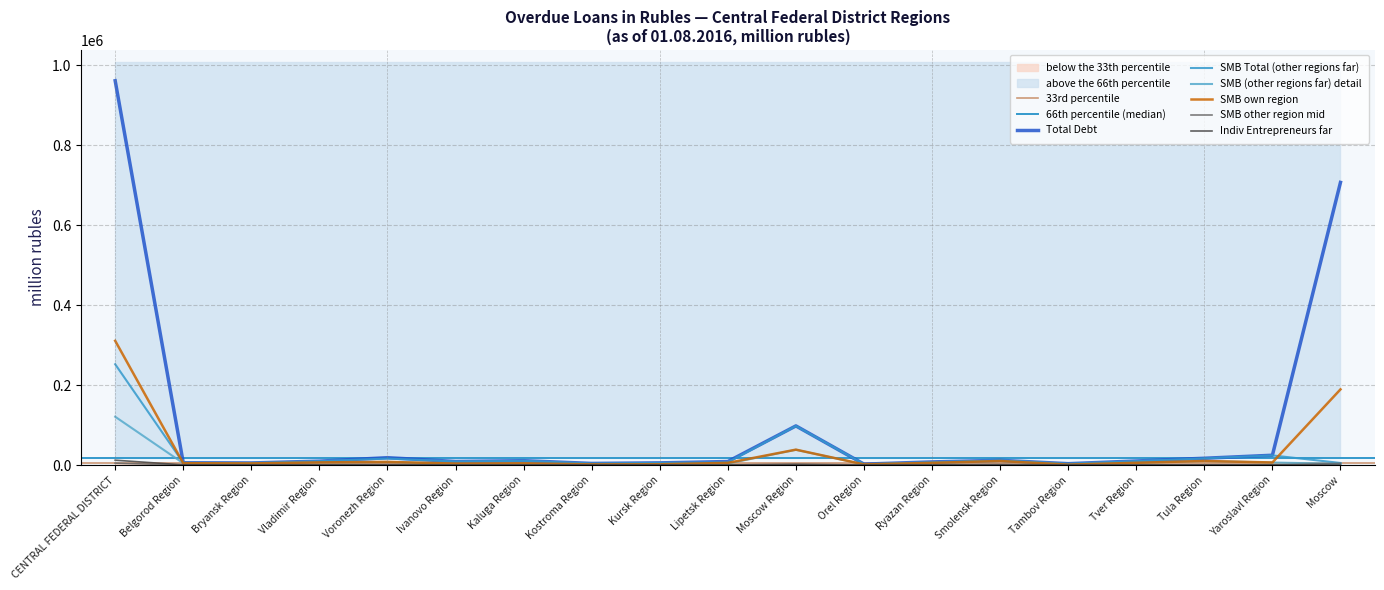

Rank the categories by Total Debt value from highest to lowest.

CENTRAL FEDERAL DISTRICT, Moscow, Moscow Region, Yaroslavl Region, Voronezh Region, Tula Region, Smolensk Region, Kaluga Region, Tver Region, Vladimir Region, Ivanovo Region, Lipetsk Region, Ryazan Region, Belgorod Region, Kursk Region, Bryansk Region, Kostroma Region, Tambov Region, Orel Region